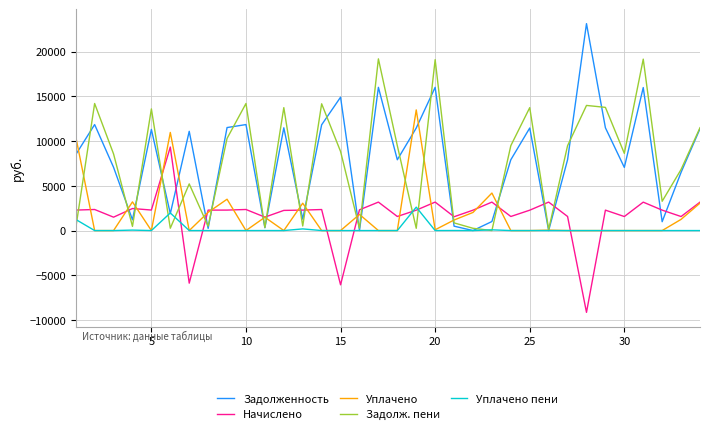

What is the highest value of the Задолженность series?

23112.0